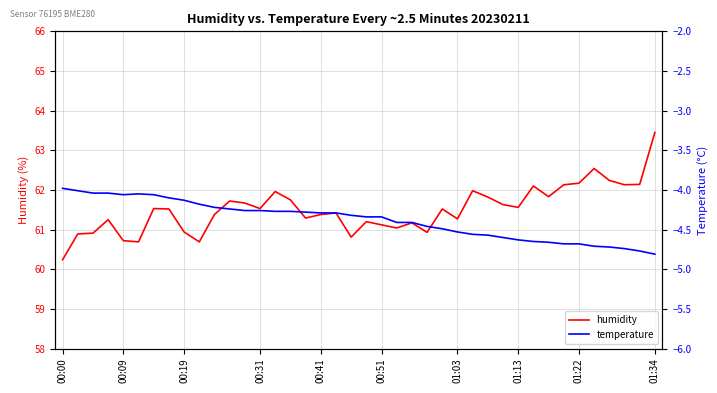

True or false: humidity and temperature cross at least once.

False